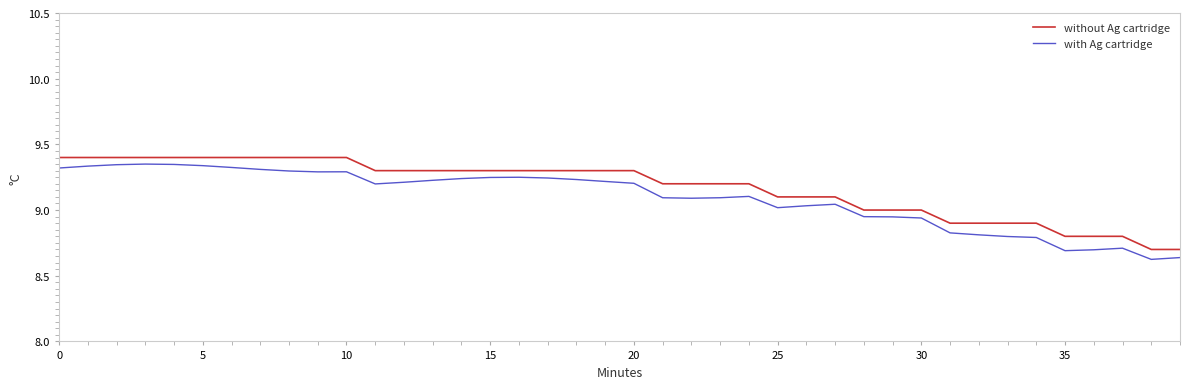

Count the without Ag cartridge values in the range 9 to 10.

31